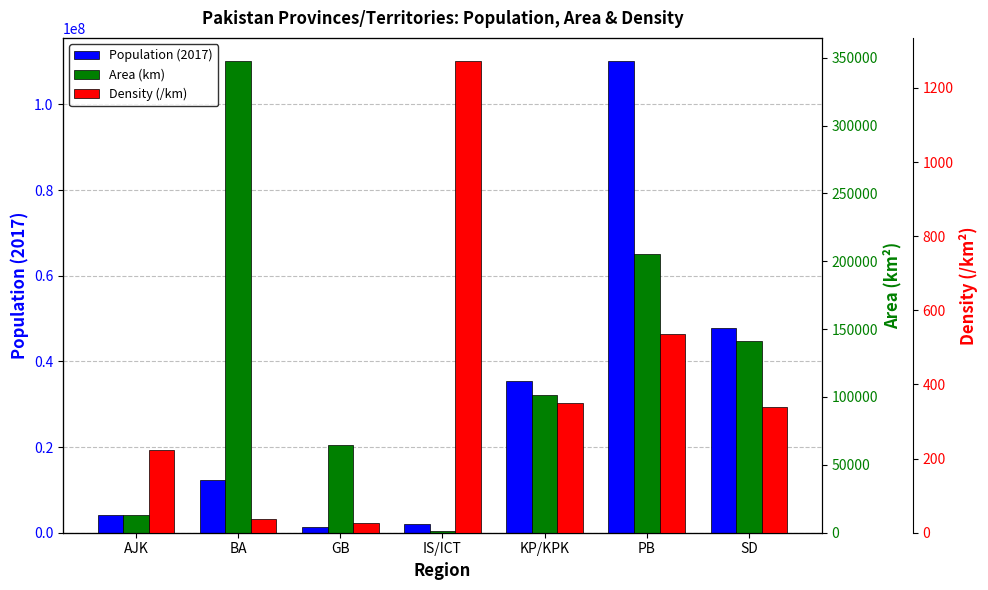

Which series has the largest total across all categories?

Population (2017)